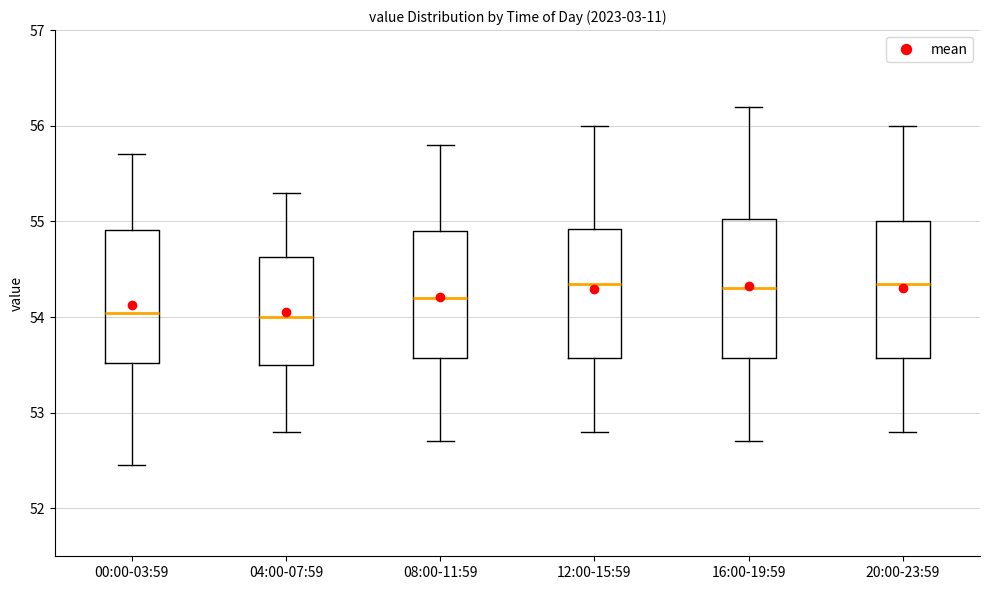

Where does the lower whisker of the box for 20:00-23:59 end on the y-axis? The values are not printed on the chart, so give them approximately, as read against the axis.

52.8